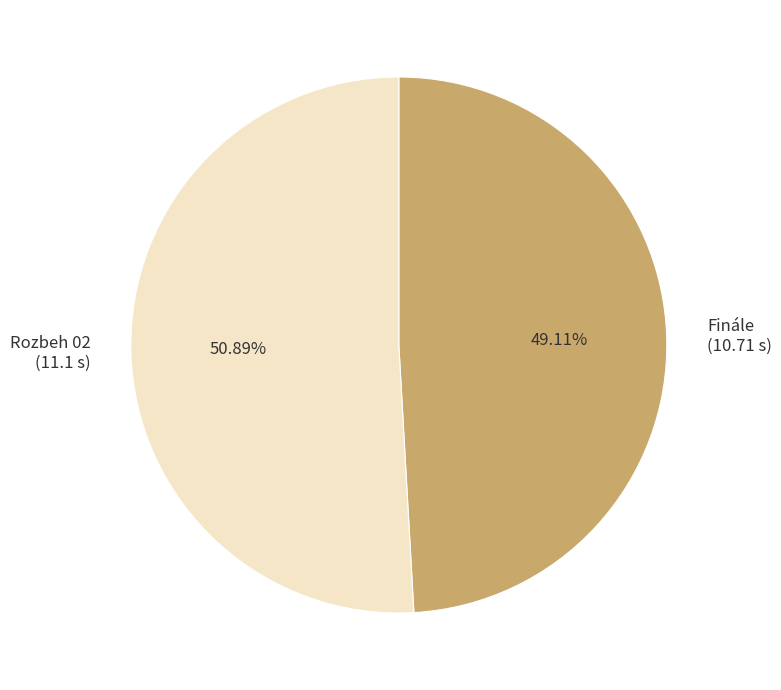

Between Rozbeh 02 (11.1 s) and Finále (10.71 s), which is larger?

Rozbeh 02 (11.1 s)